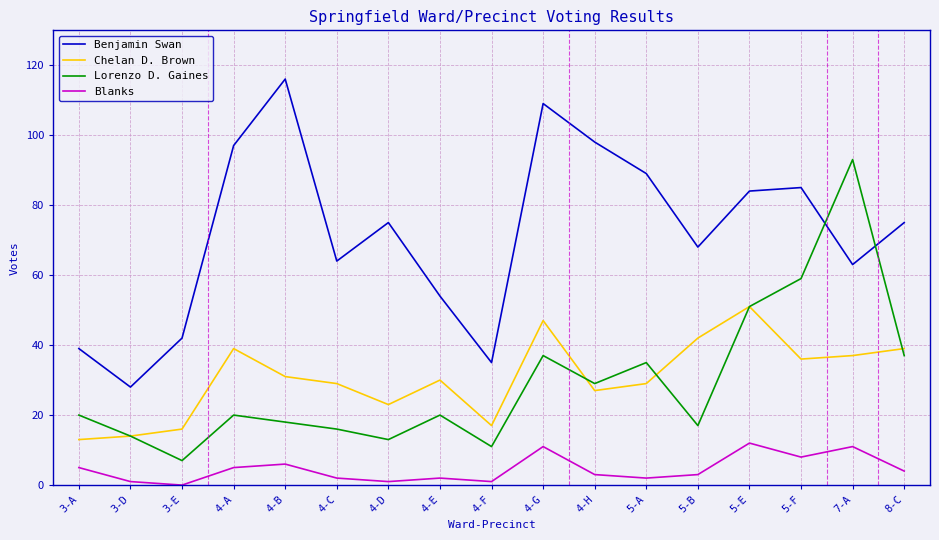

What are all the series names shown in the legend?

Benjamin Swan, Chelan D. Brown, Lorenzo D. Gaines, Blanks